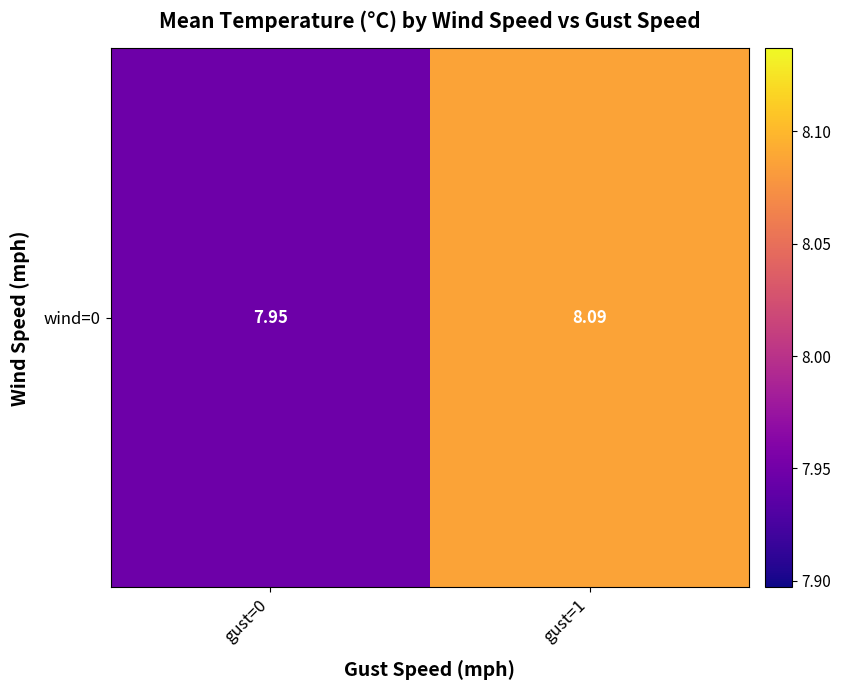

How many categories are shown in the chart?

2